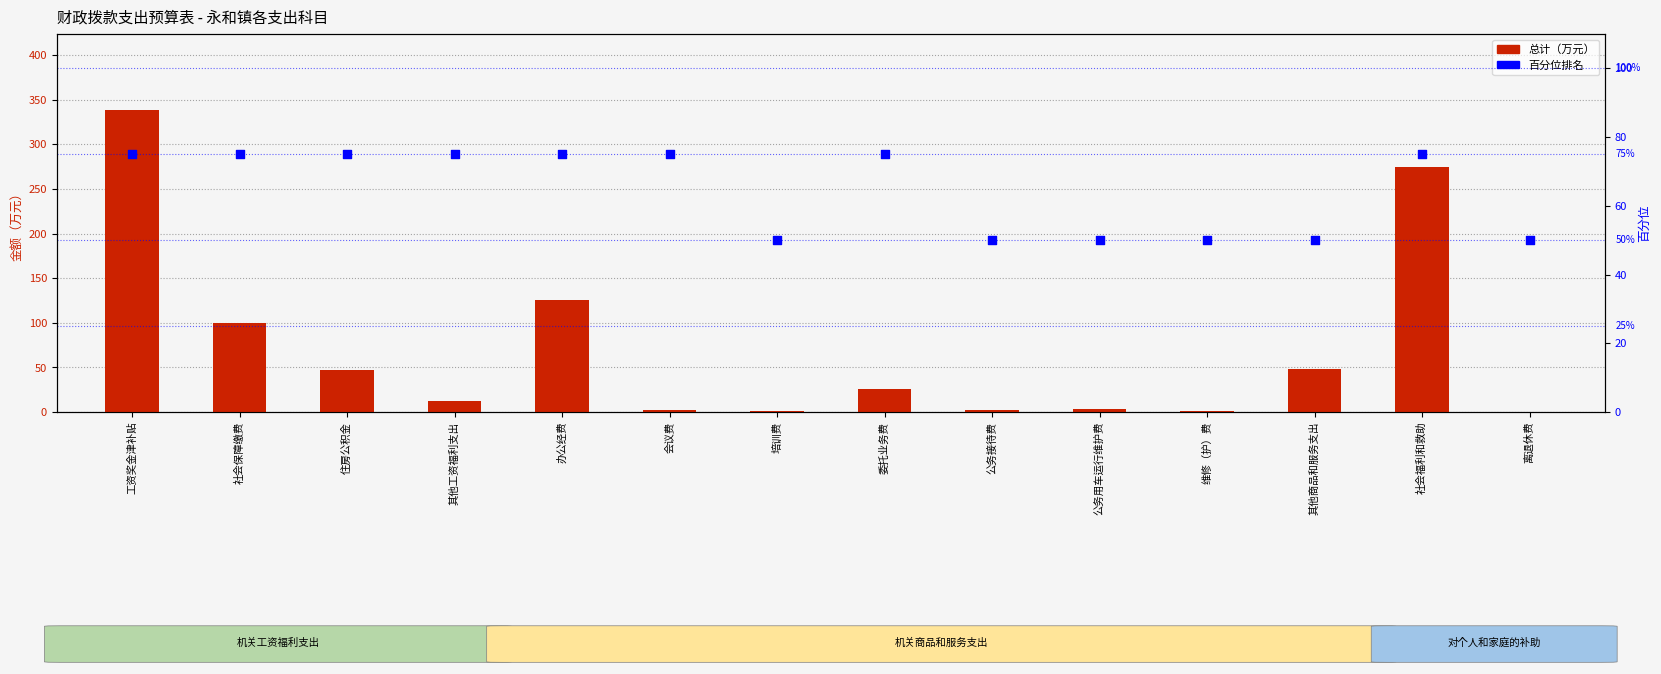

Which series has the largest total across all categories?

总计